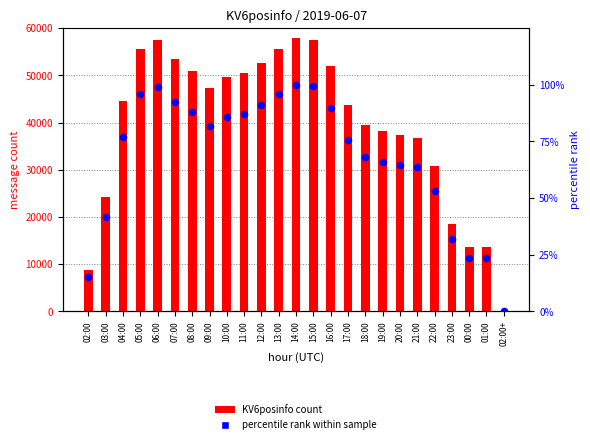

What are all the series names shown in the legend?

KV6posinfo count, percentile rank within sample